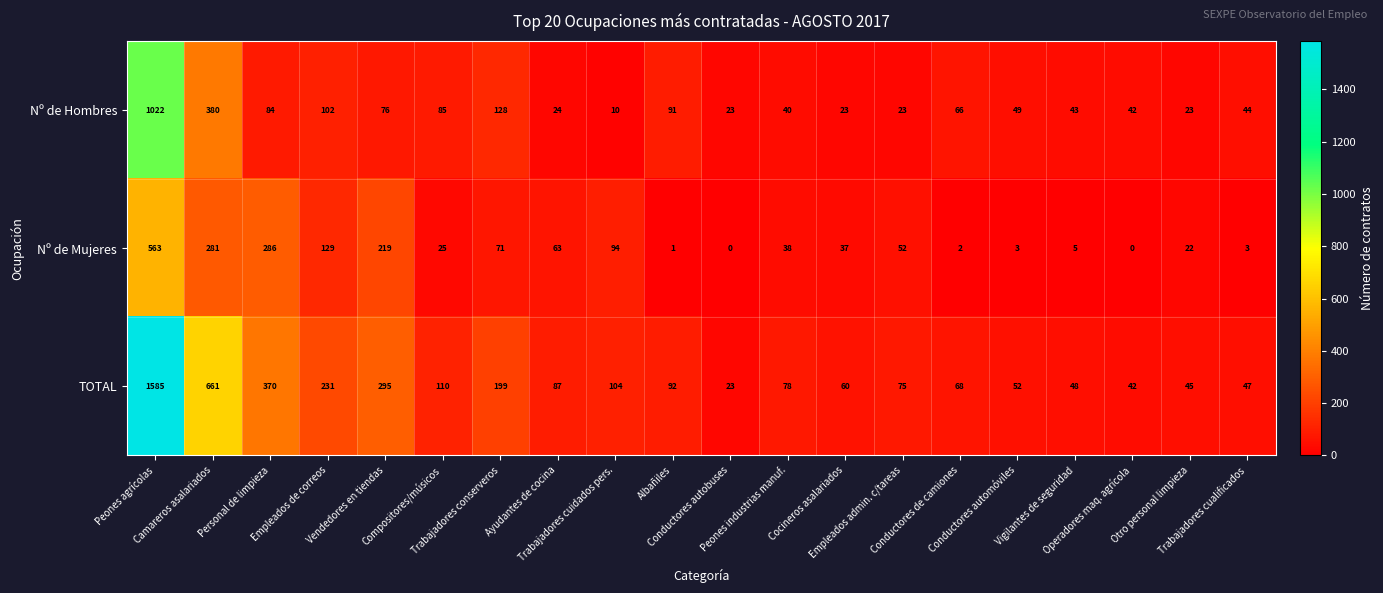

What is the average value of the Nº de Hombres series?

119